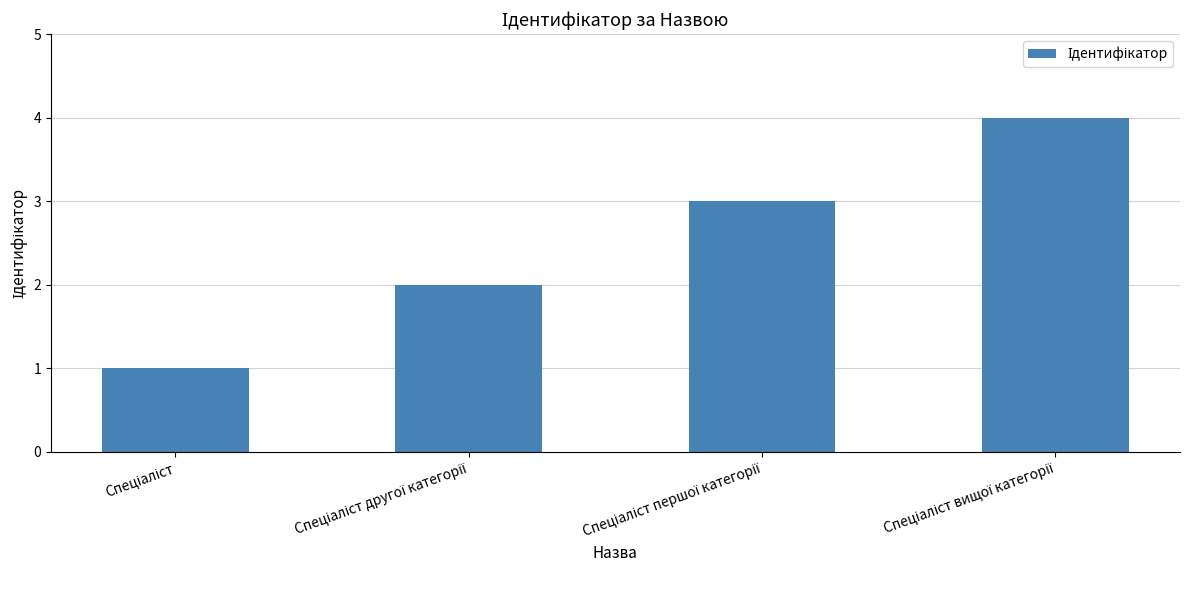

Reading left to right, what are all the values shown in this chart?

1	2	3	4